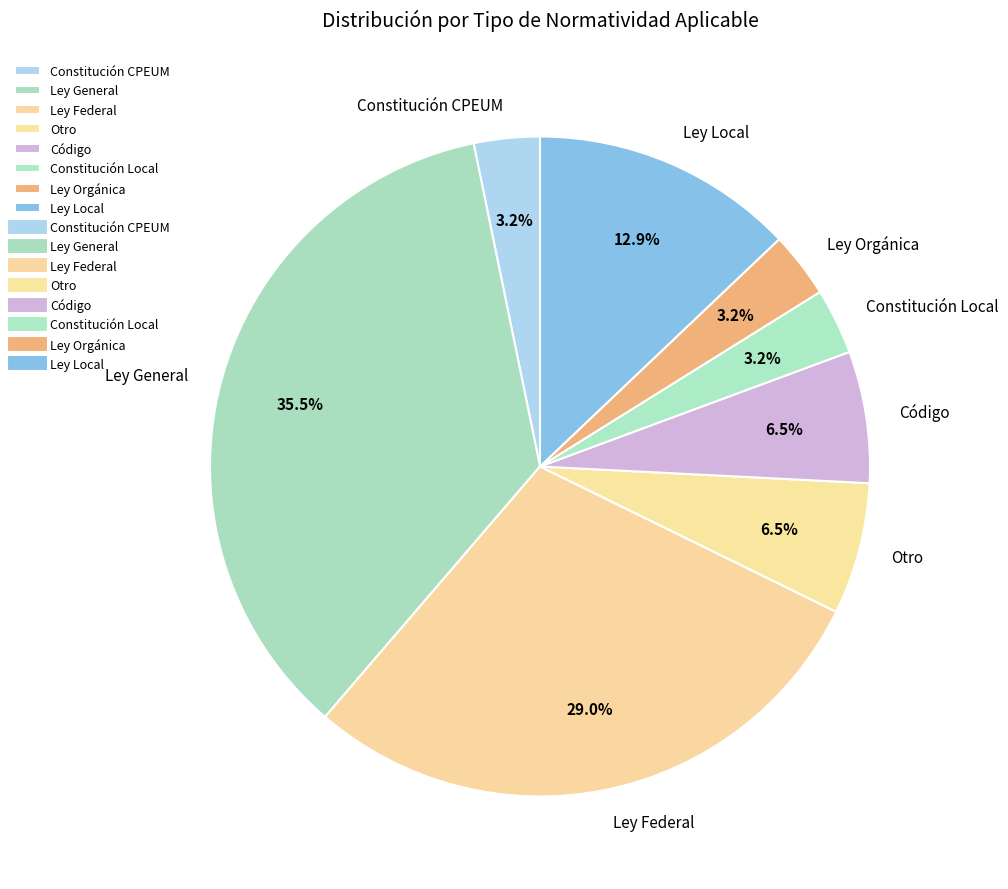

How many segments does this pie chart have?

8